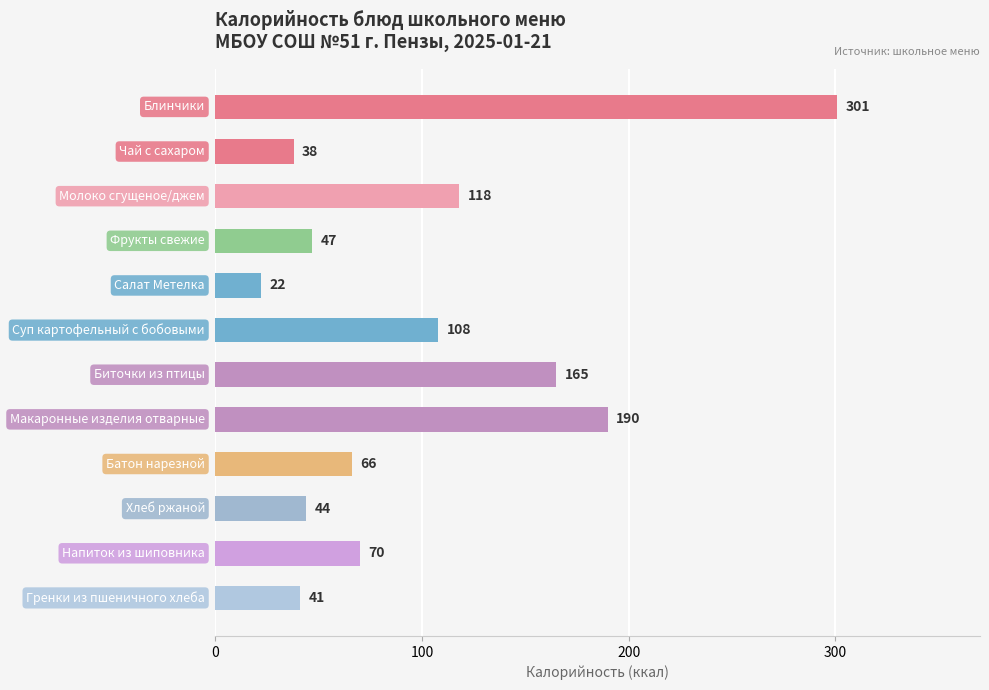

What is the greatest value displayed?

301